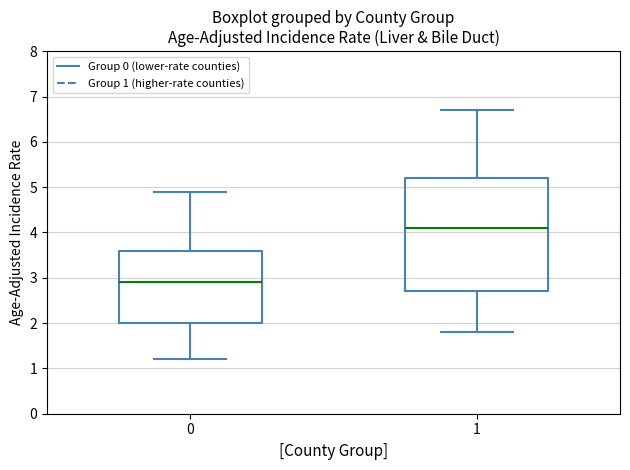

Which box has the lowest median line?

0